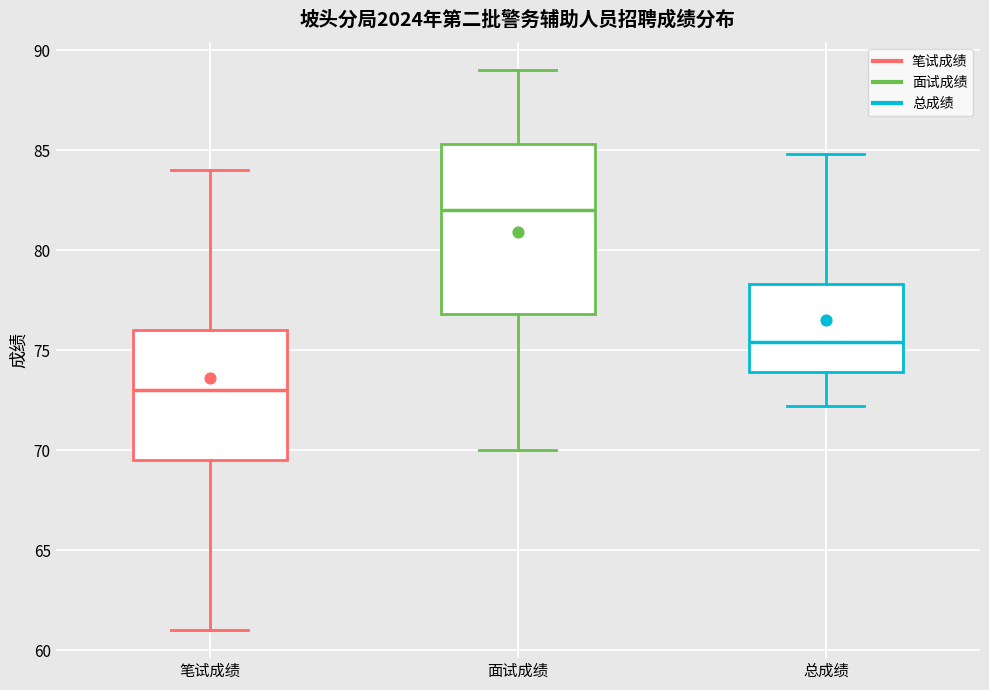

Which box has the highest median line?

面试成绩